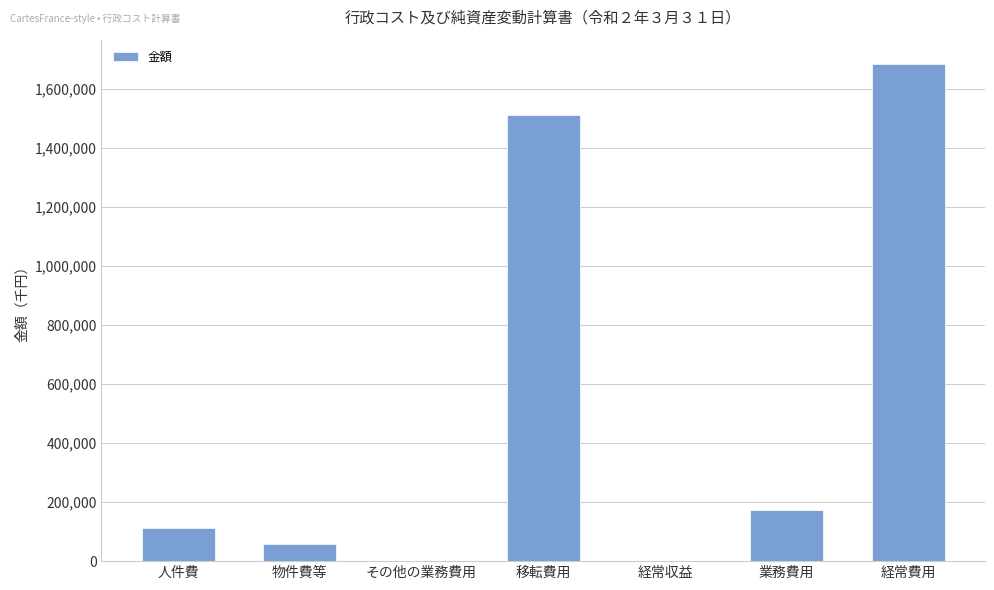

Is it true that the value at 経常収益 is 2020?

True